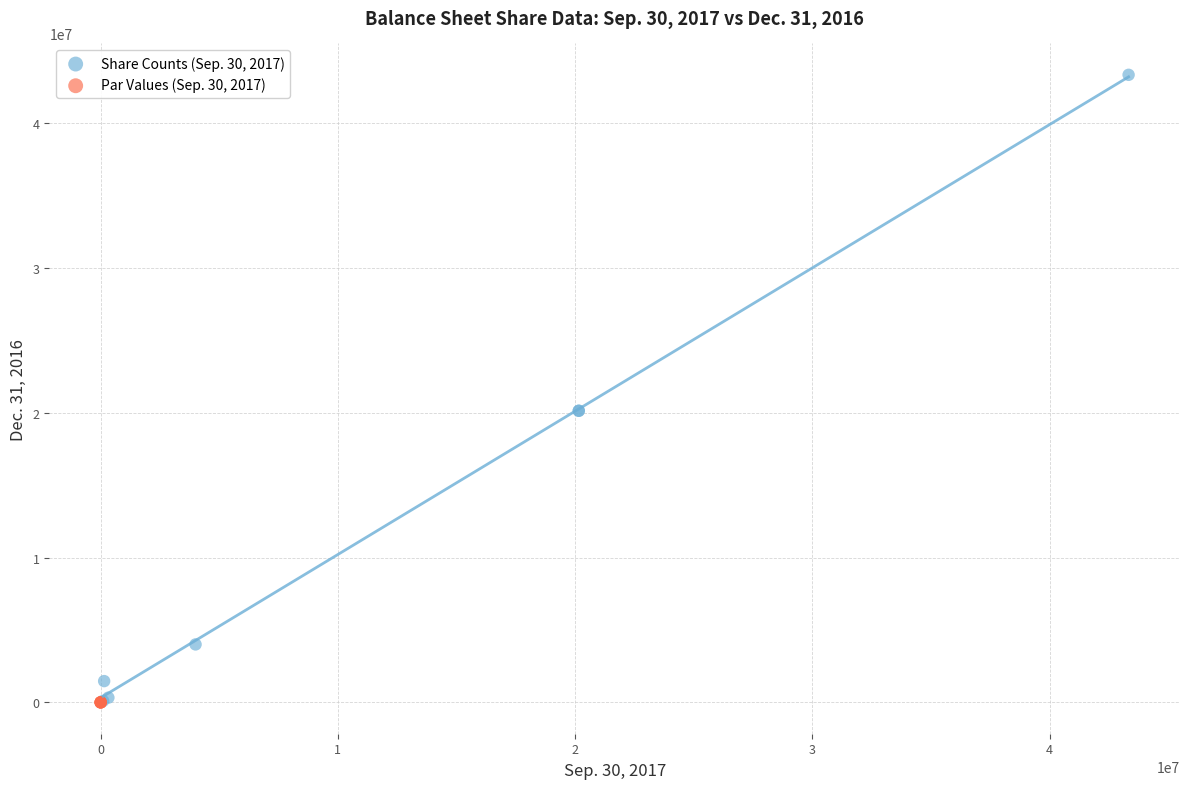

Which series has the largest Y range (max minus min)?

Share Counts (Sep. 30, 2017)